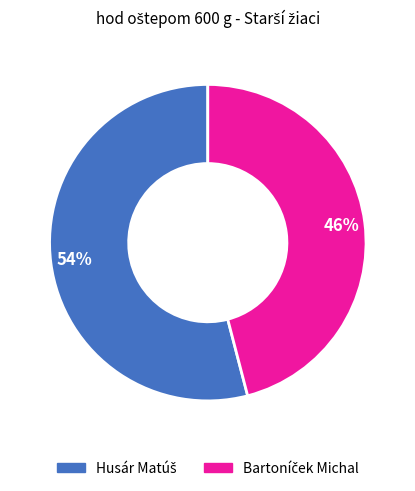

Is there a majority slice in this chart?

Yes